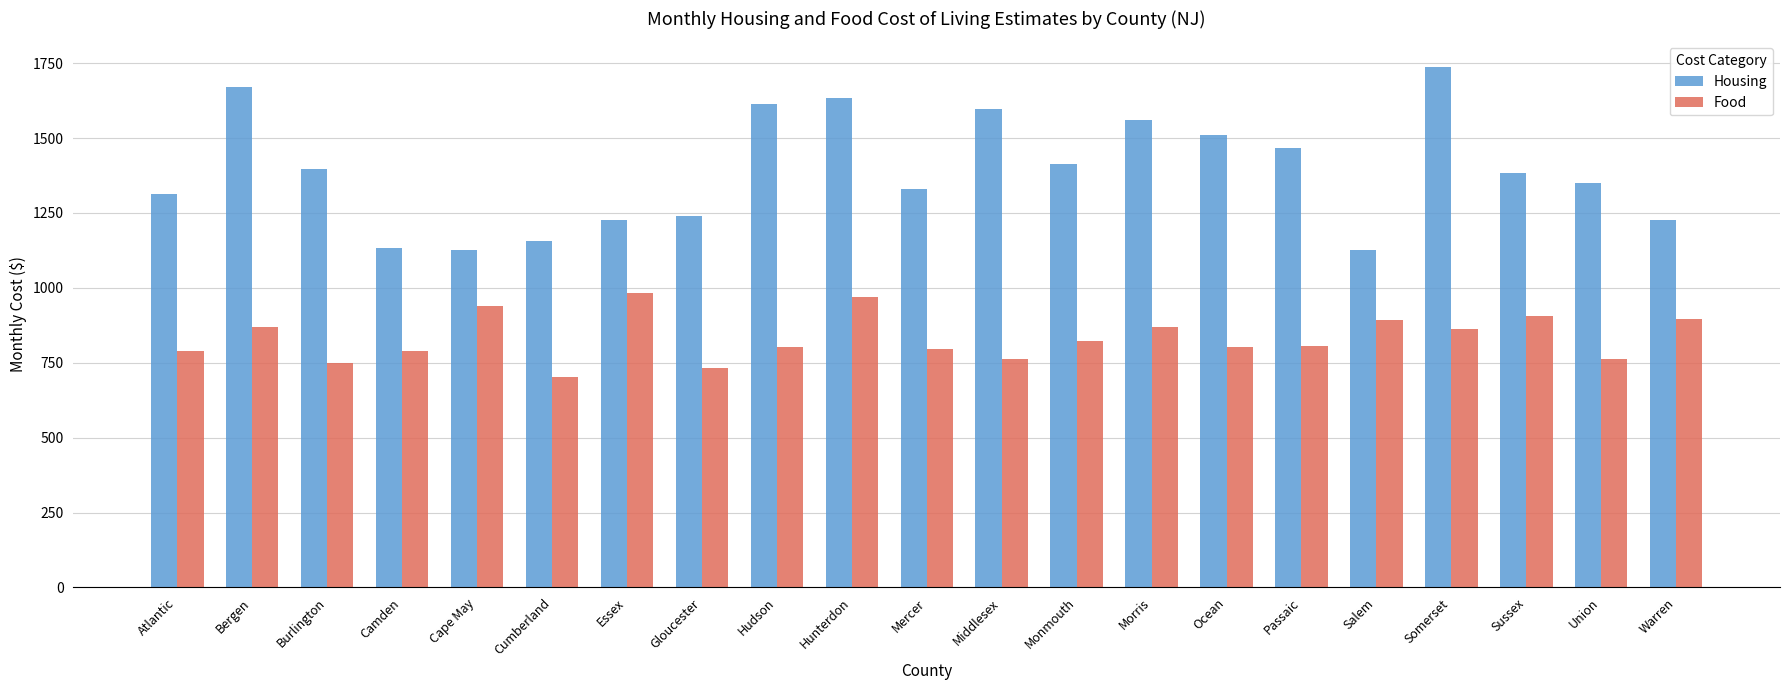

Which series changed the most between Mercer and Salem?

Housing